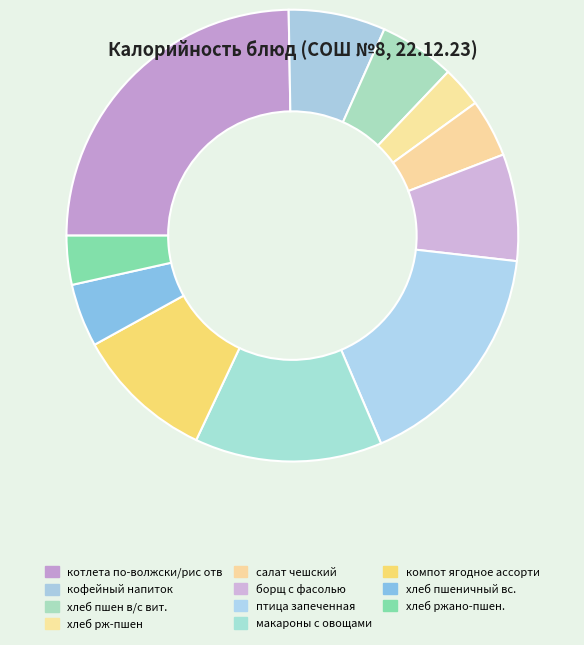

How much of the chart is everything except борщ с фасолью?

92.4%